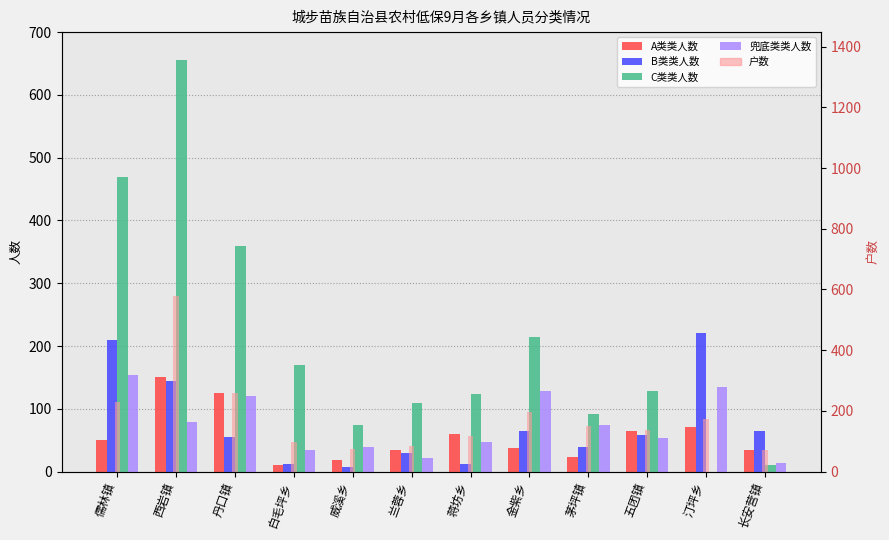

What is the label of the 2nd bar from the left?

西岩镇